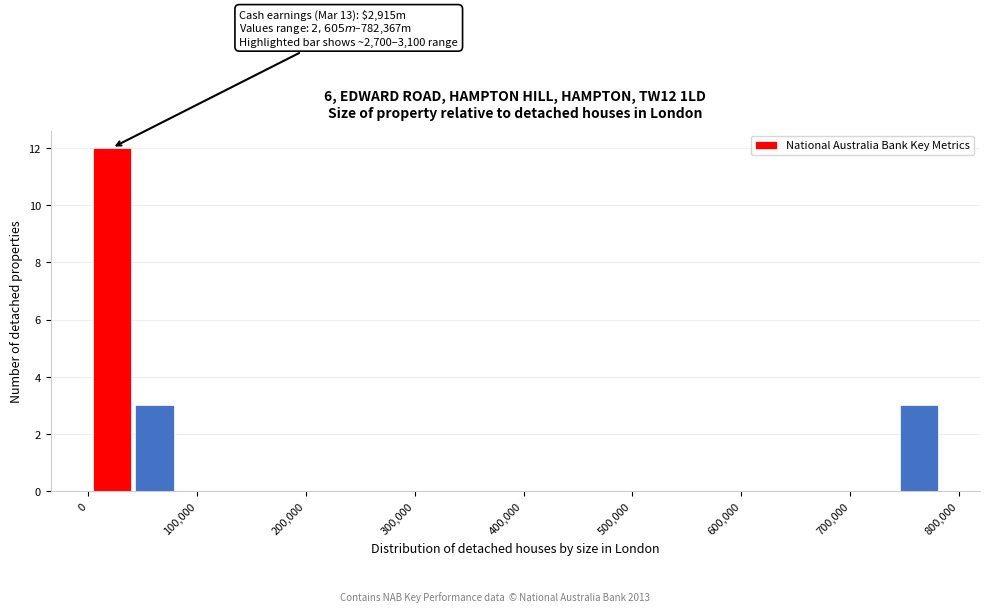

Read against the x-axis, roughly where is the centre of the tallest bar?

20000